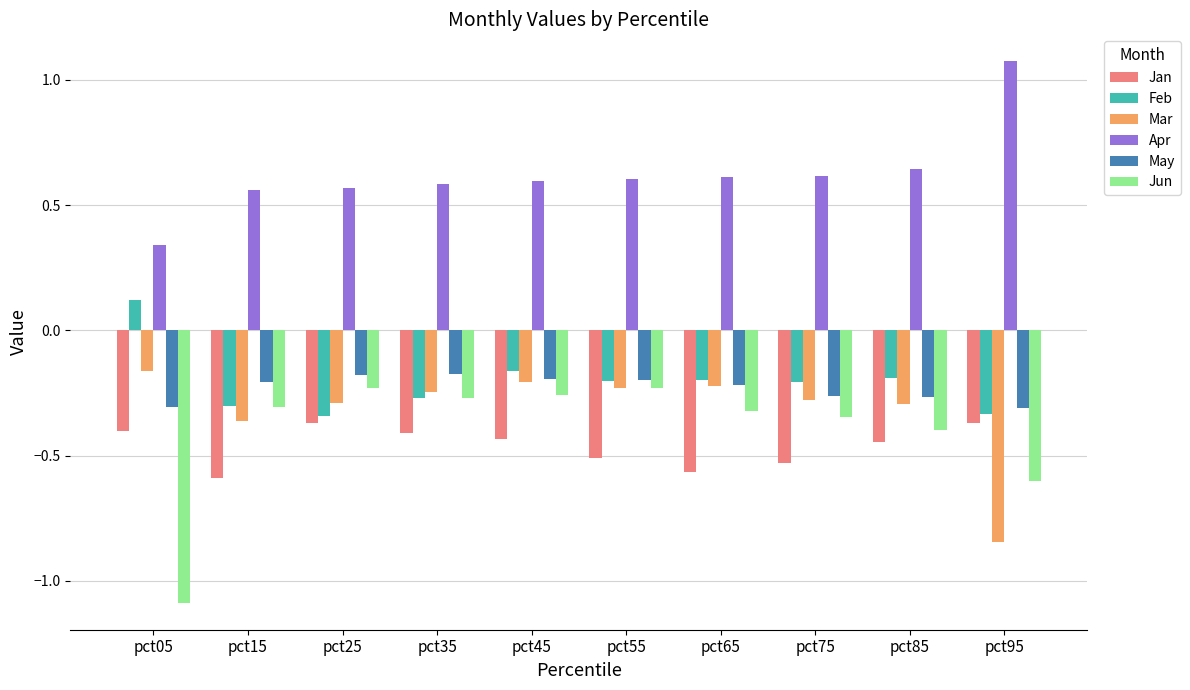

What is the difference between the maximum and minimum values in the Jun series?

0.9